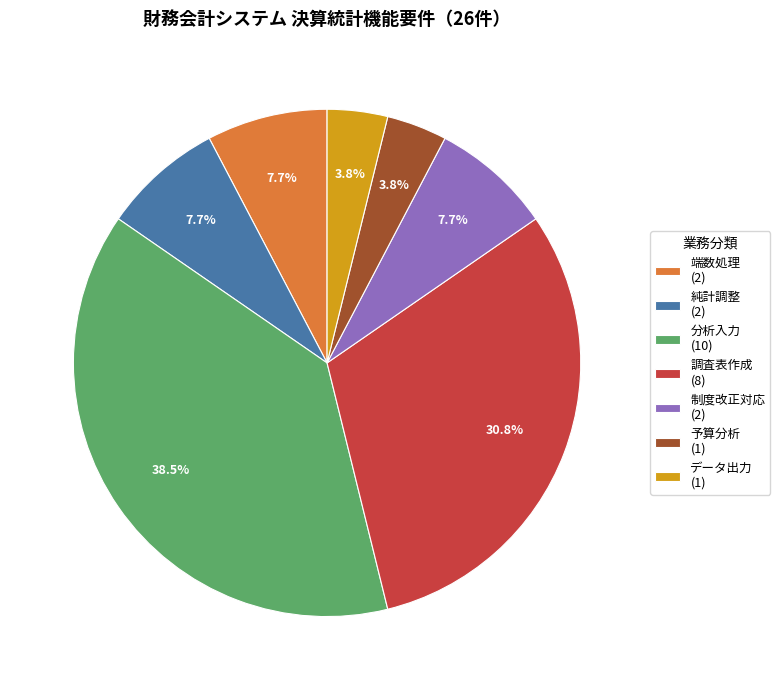

How much of the chart is everything except 端数処理?

92.3%